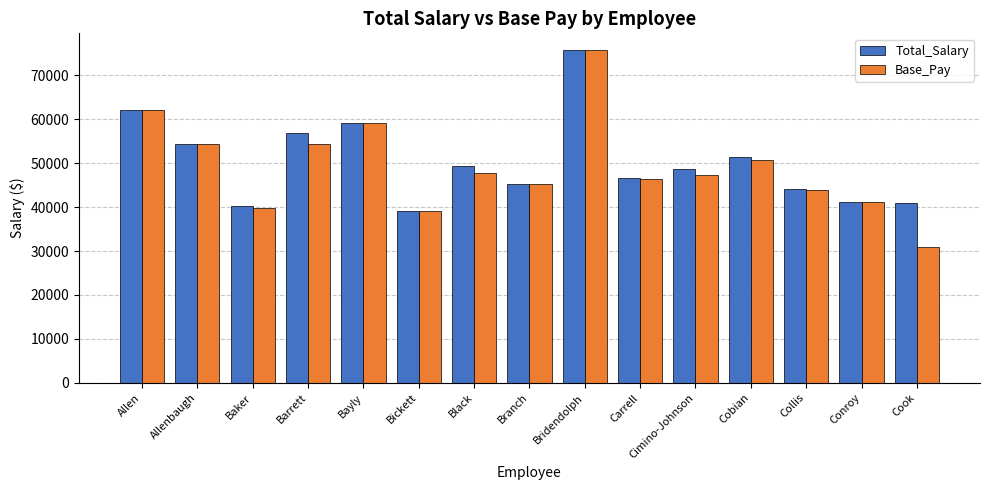

Is it true that Total_Salary equals 31680 at Carrell?

False